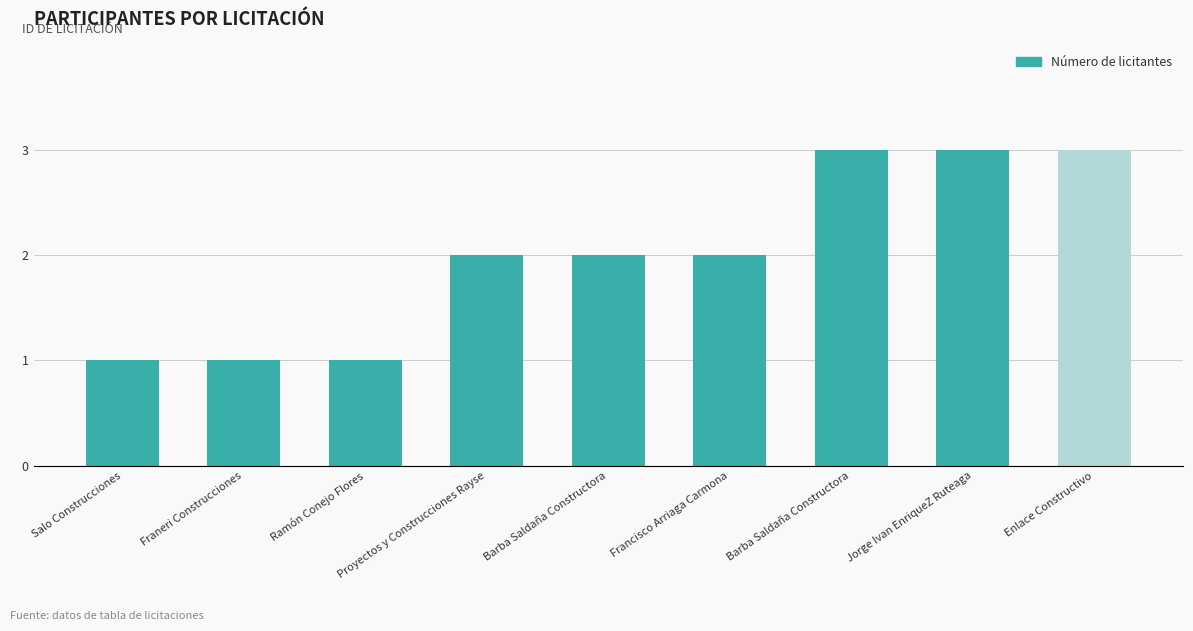

True or false: the data shows 3 at Jorge Ivan EnriqueZ Ruteaga.

True